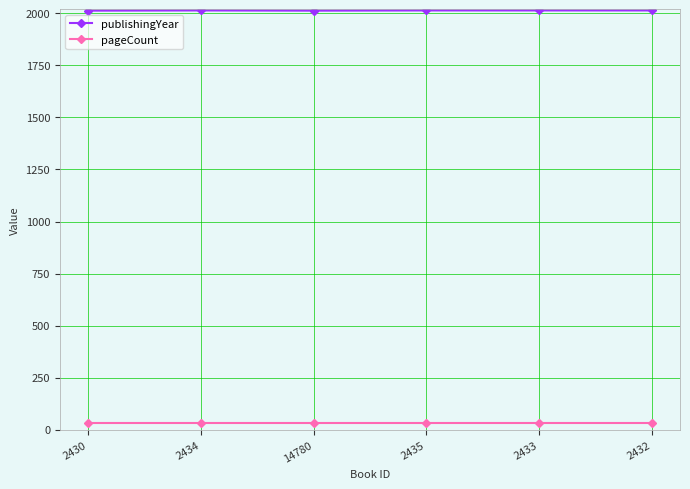

Rank the series by their average value, from lowest to highest.

pageCount, publishingYear